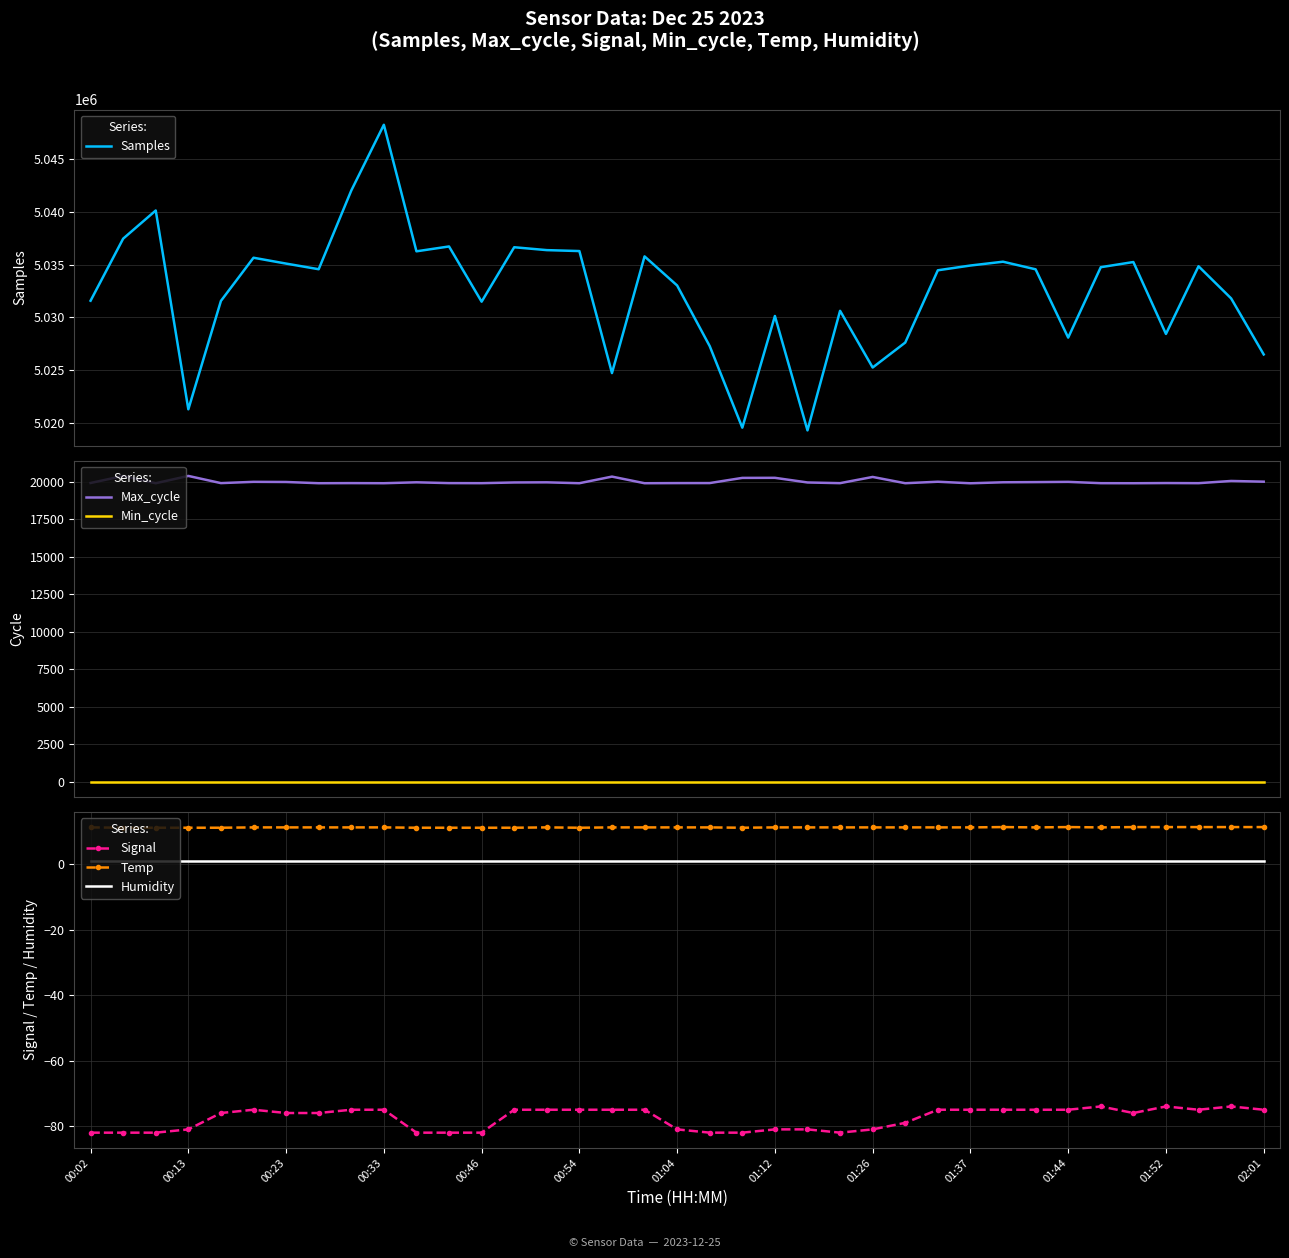

Where is the first local minimum for Signal?

23